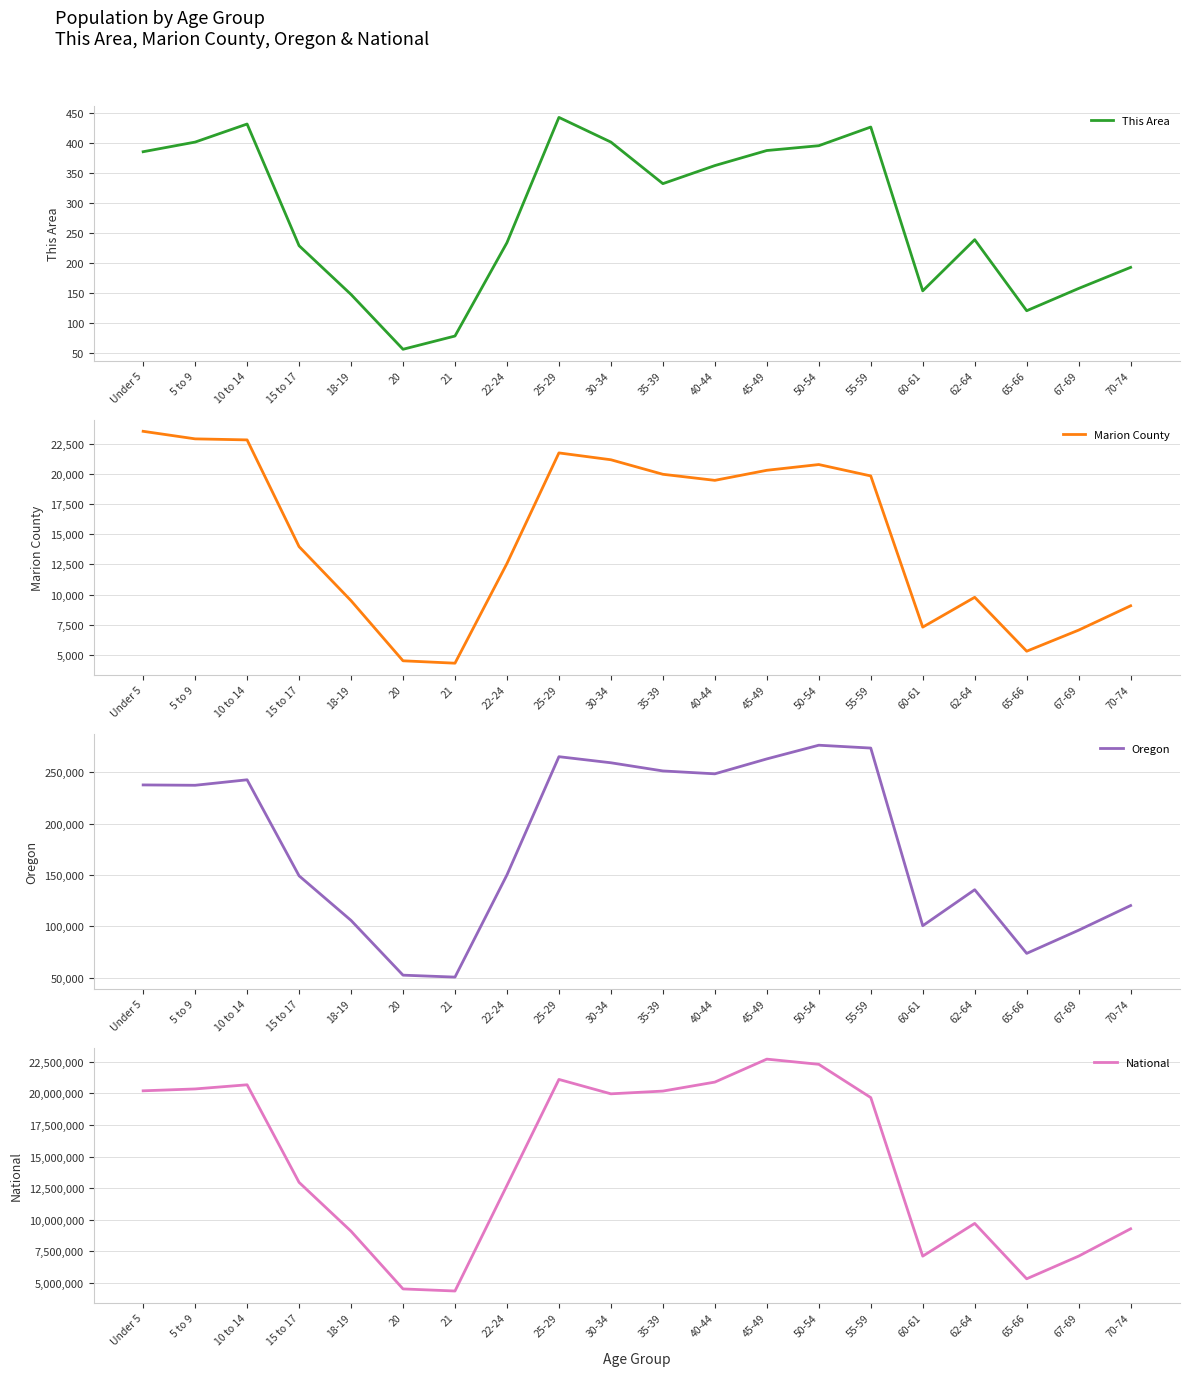

In Marion County, how many points are higher than both neighbors (excluding endpoints)?

3